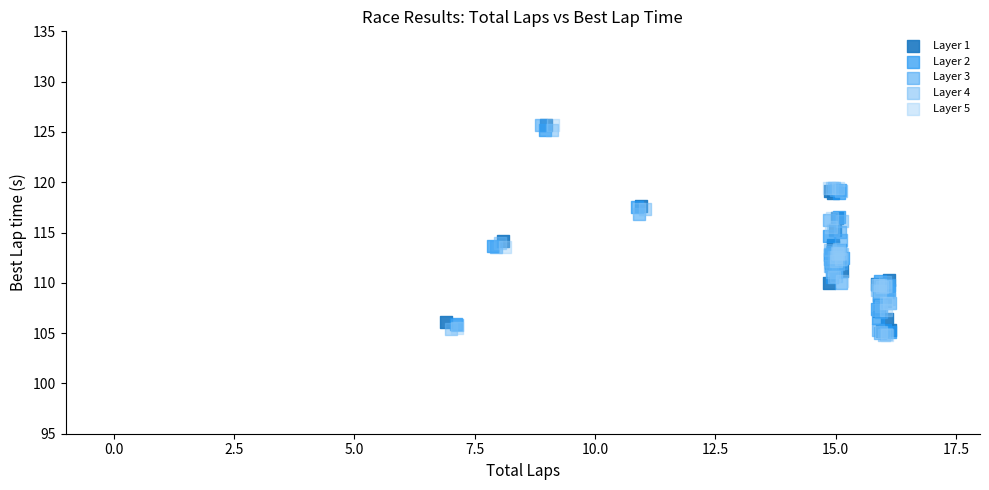

What are all the series names shown in the legend?

Layer 1, Layer 2, Layer 3, Layer 4, Layer 5